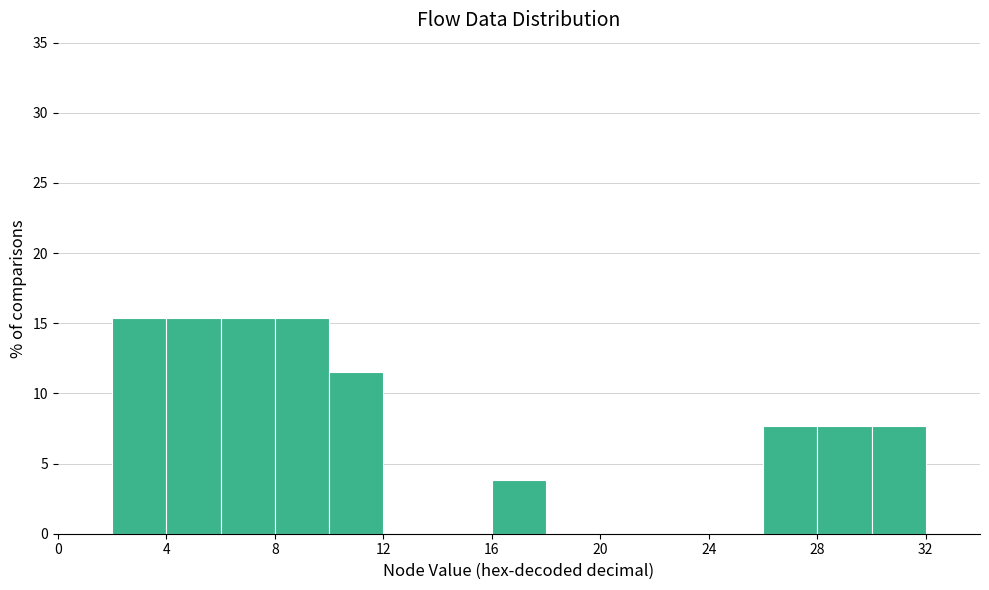

How tall is the bar that spans 2 to 4 on the x-axis? The values are not printed on the chart, so give them approximately, as read against the axis.

15.5